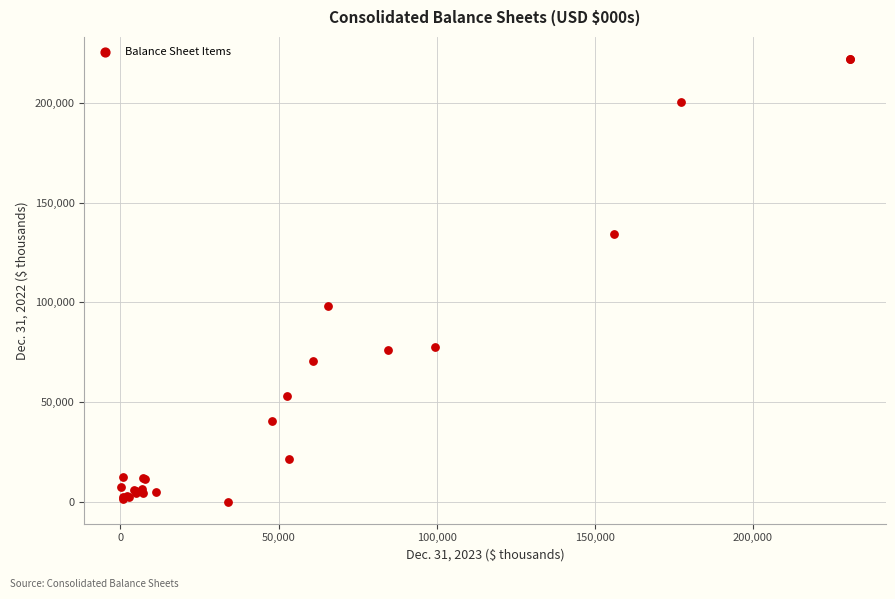

What Y value in the scatter plot is closest to 111029?

98307